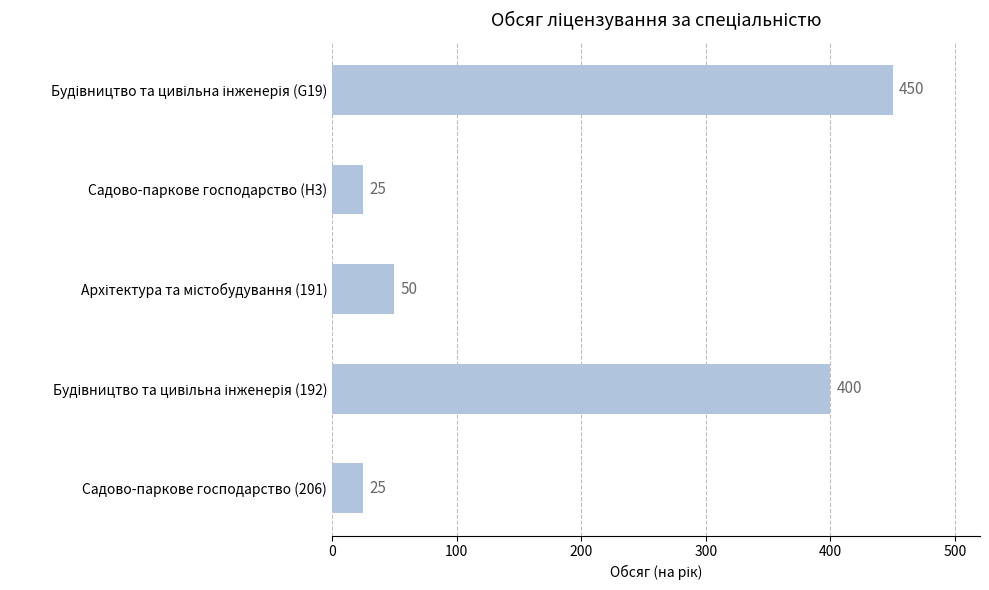

Read the value at Садово-паркове господарство (206).

25